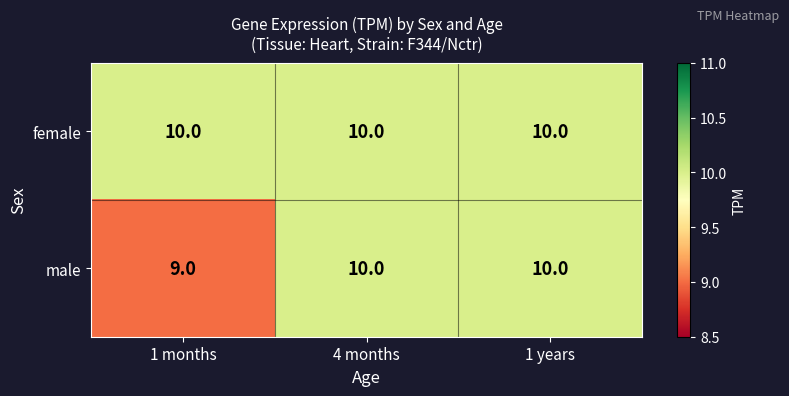

Which series has the largest total across all categories?

female